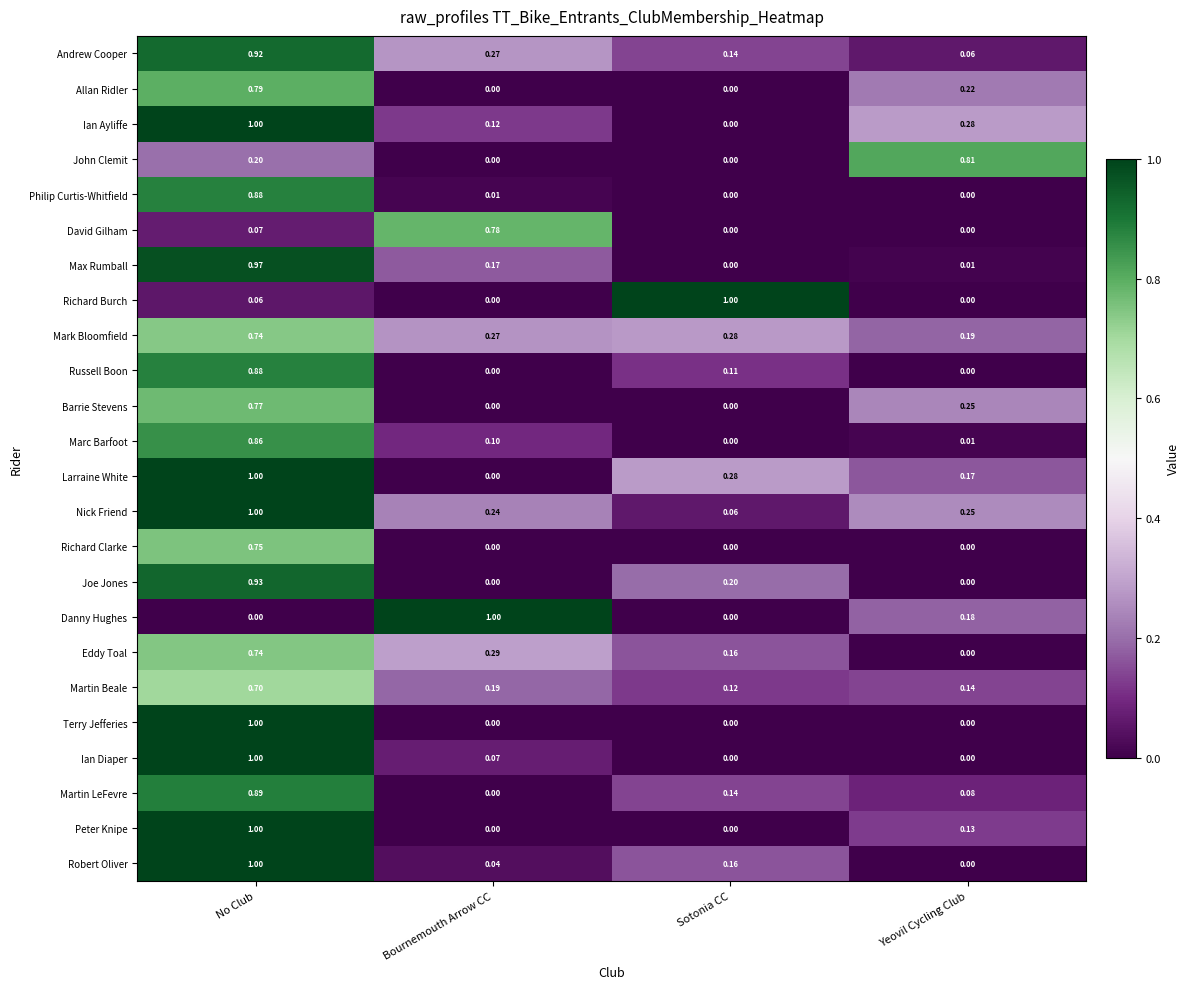

List the labels in order of Eddy Toal value, smallest first.

Yeovil Cycling Club, Sotonia CC, Bournemouth Arrow CC, No Club